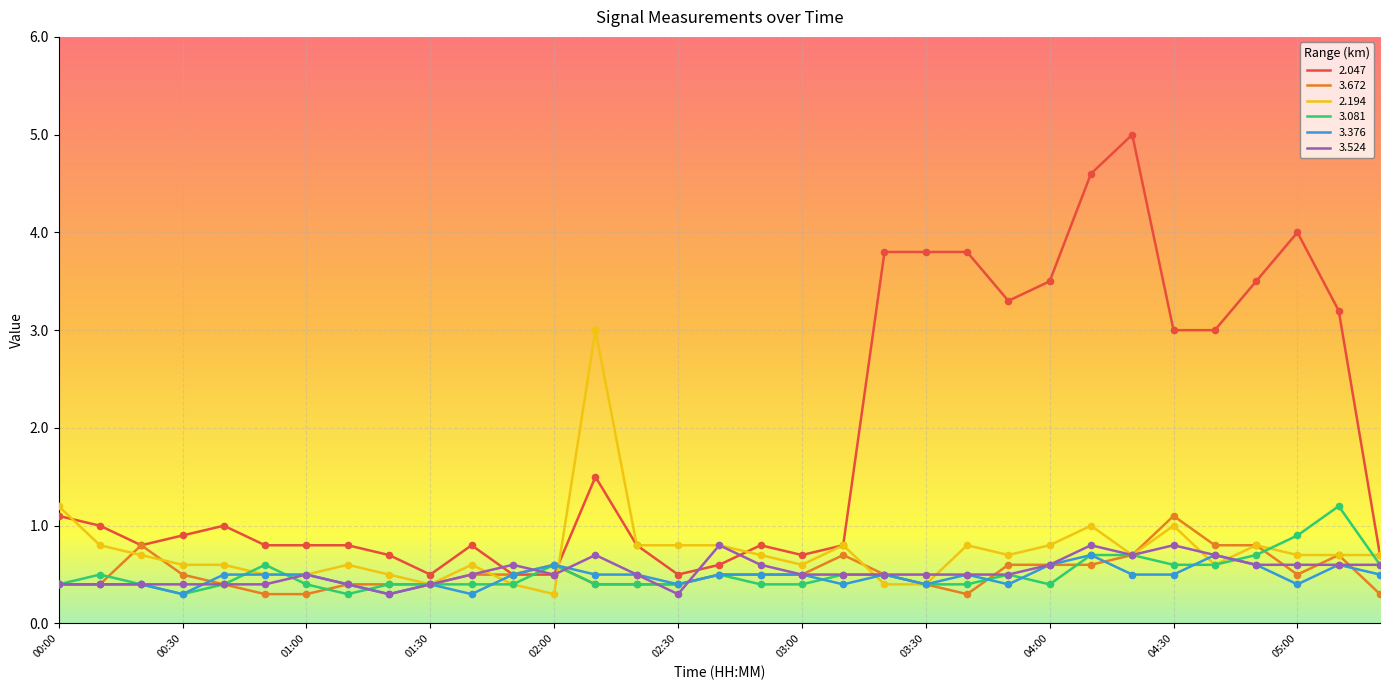

At how many categories does at least one series exceed 0?

33